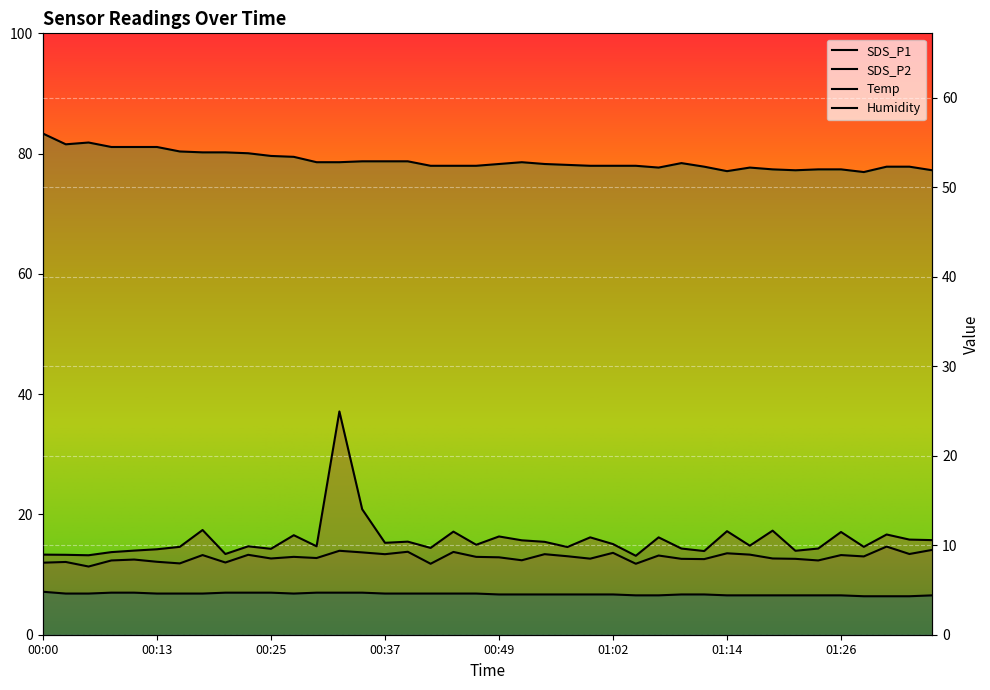

What is the difference between the maximum and second lowest values in the Humidity series?

4.2